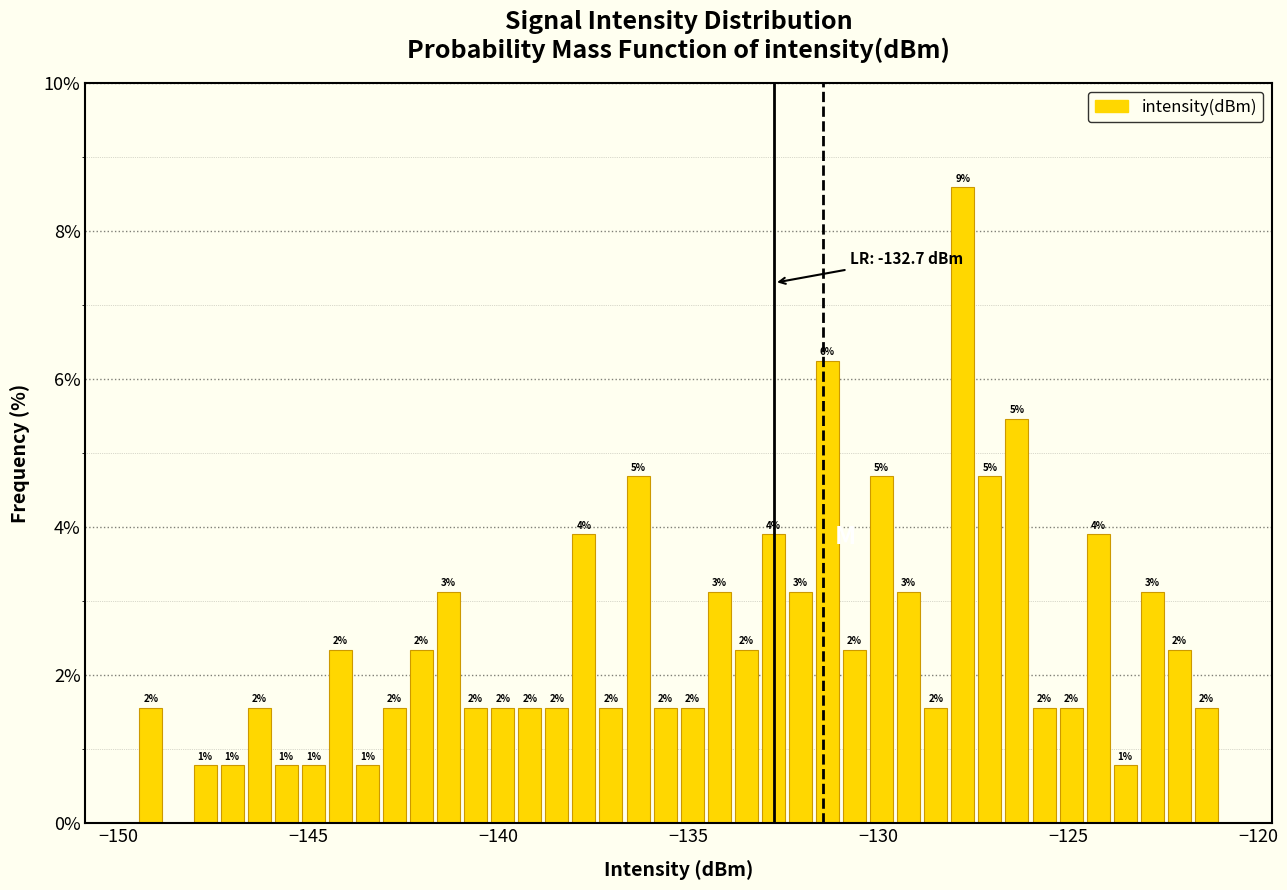

Around what value on the x-axis is the tallest bar? Give the approximate position of its centre, as read against the axis.

-128.0